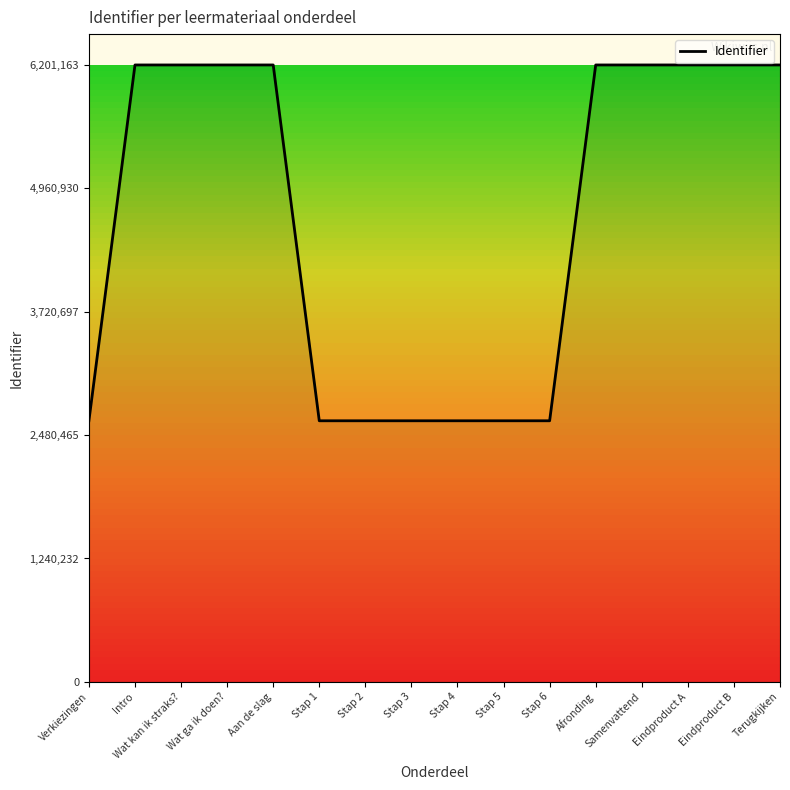

The value at Intro is 6201143. True or false?

True